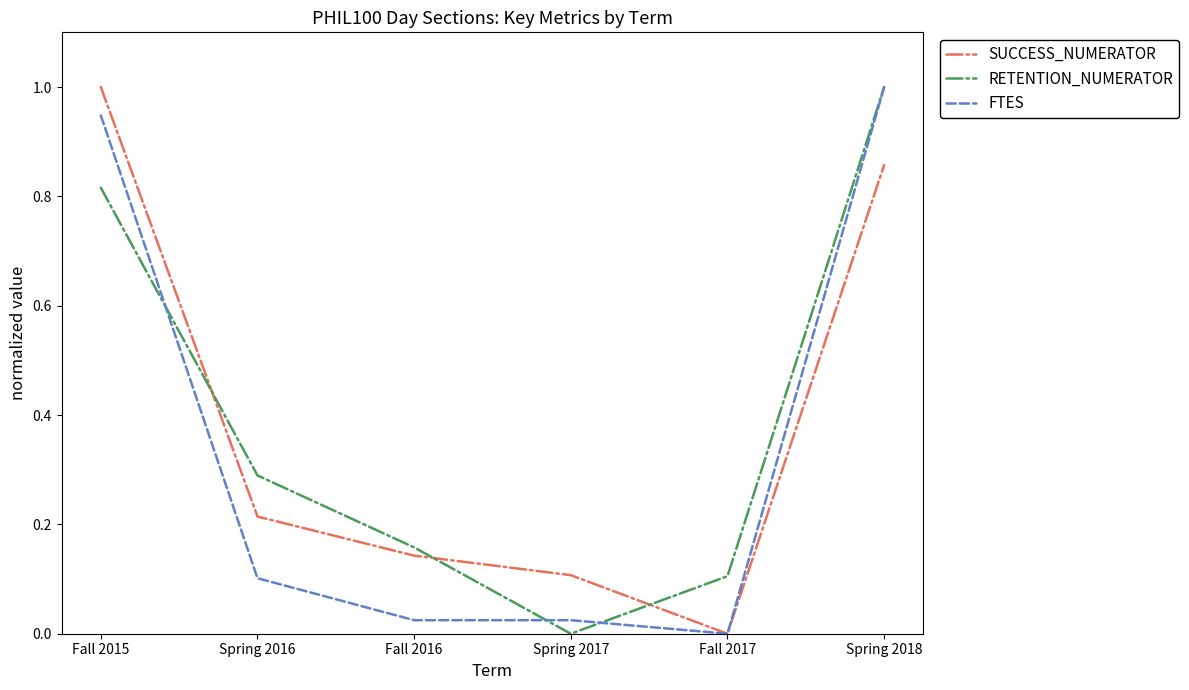

The SUCCESS_NUMERATOR series shows 1.5 at Spring 2018. True or false?

False